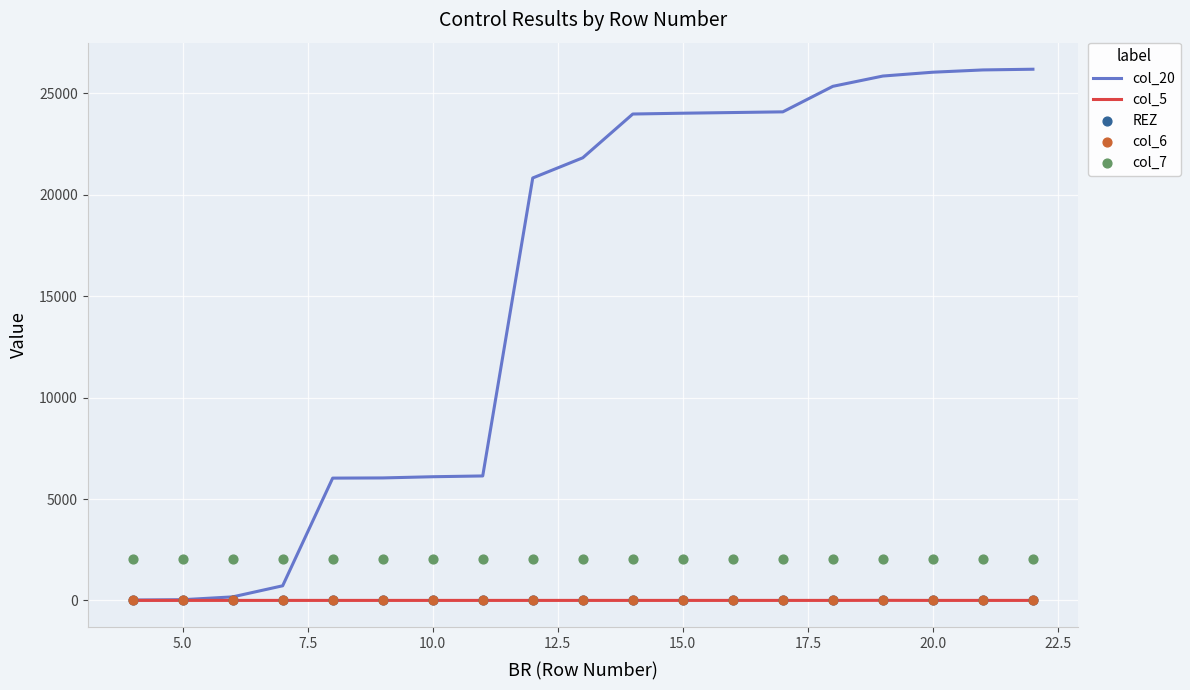

What are all the series names shown in the legend?

col_20, col_5, REZ, col_6, col_7